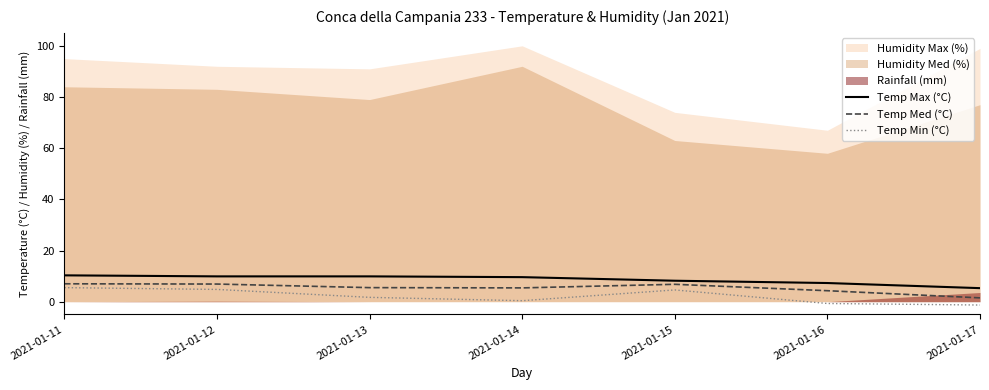

What is the difference between the maximum and minimum values in the Temp Min (°C) series?

6.8